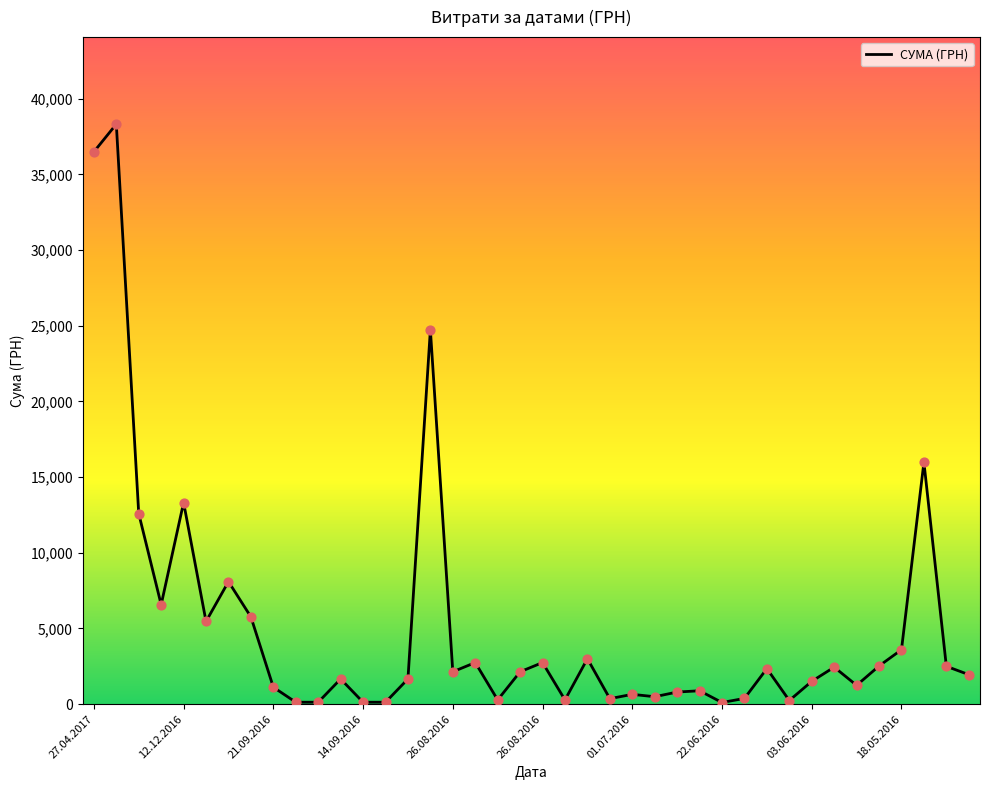

What is the greatest value displayed?

38323.2